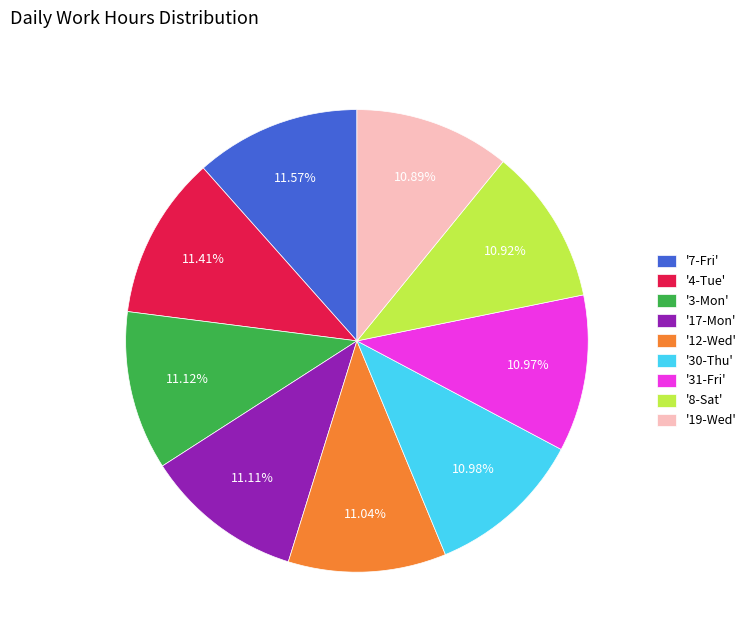

Which has a higher value, '8-Sat' or '7-Fri'?

'7-Fri'